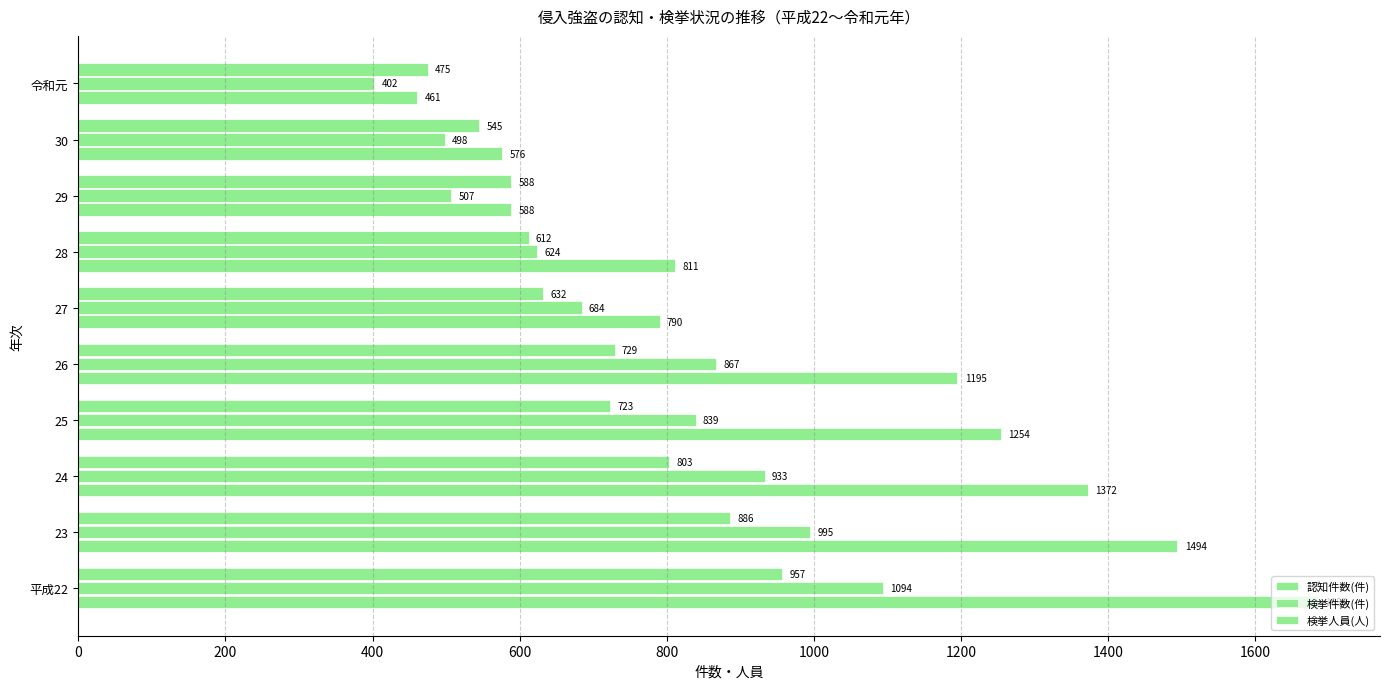

What is the maximum value for 検挙人員(人)?

957